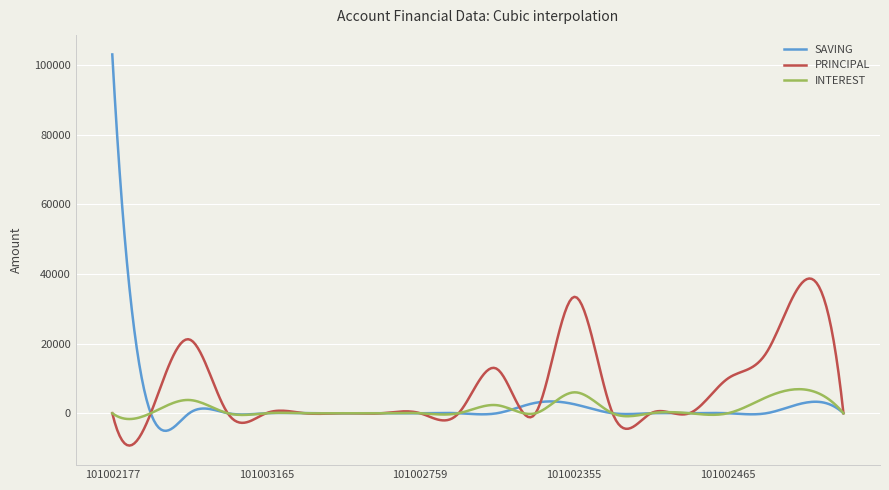

Which series has the widest spread of values?

SAVING